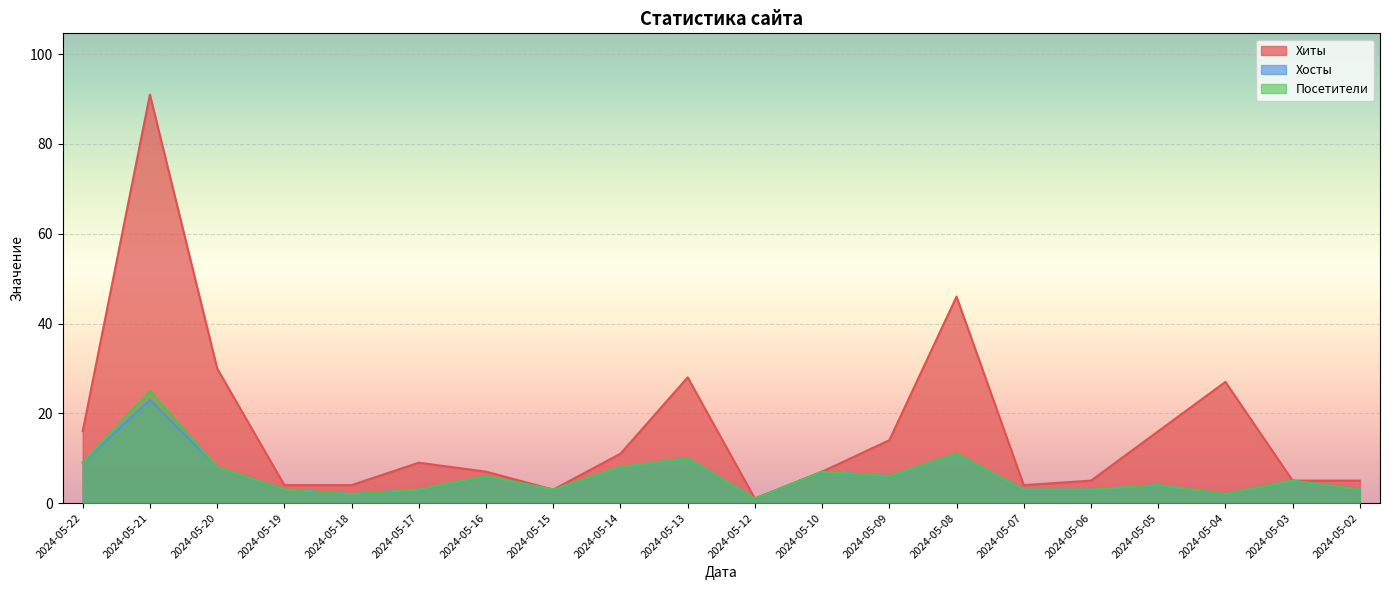

What is the average value of the Хиты series?

17